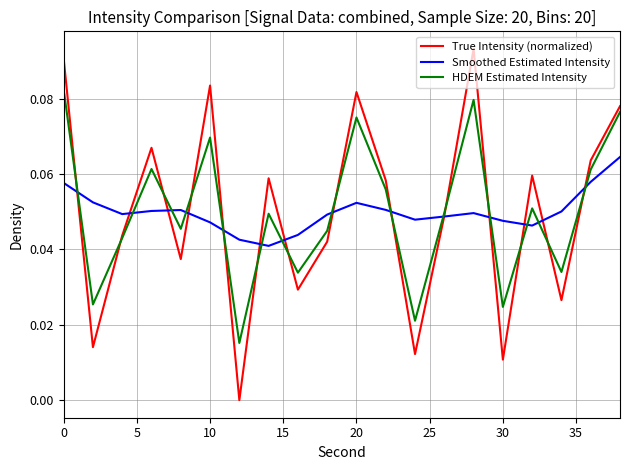

Does the chart display data point markers on the line(s)?

No